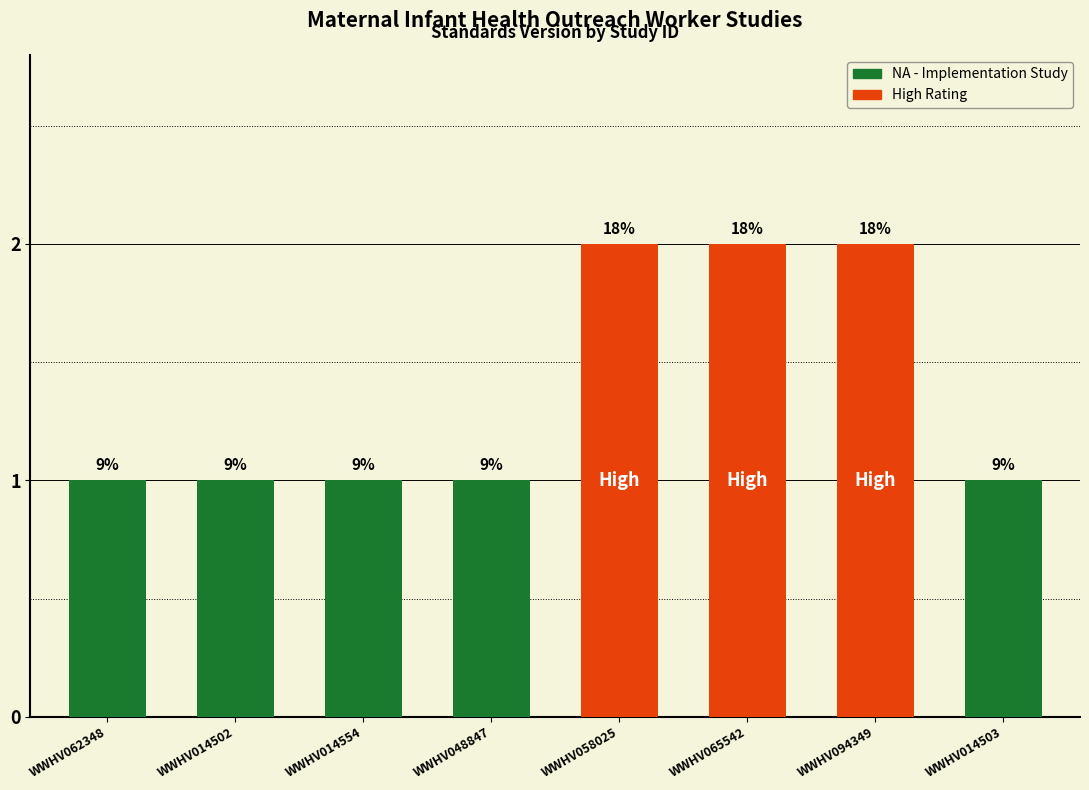

Approximately how many times larger is the value at WWHV014502 compared to WWHV094349?

0.5